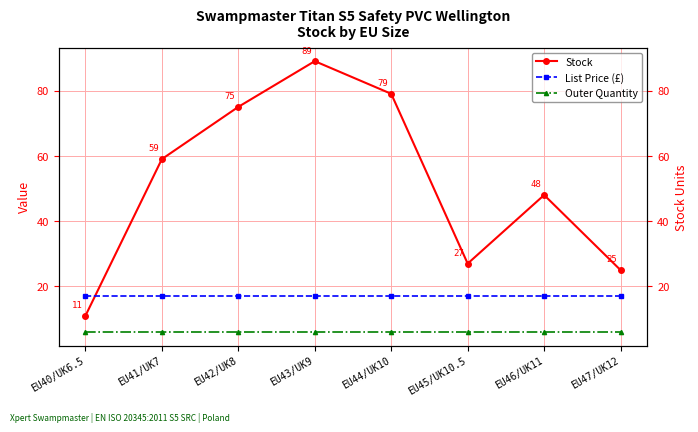

Is the value of Stock at EU42/UK8 greater than the value of Outer Quantity at EU43/UK9?

Yes